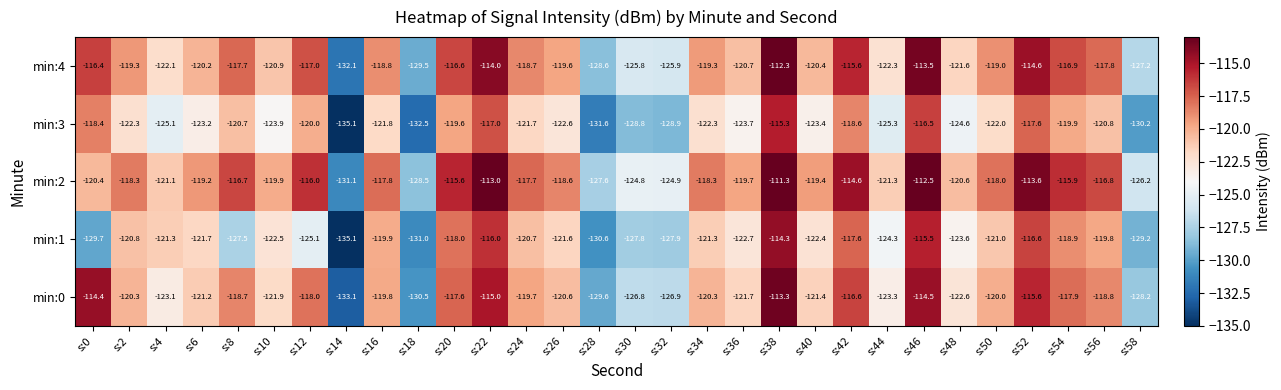

Rank the series by their maximum value, from lowest to highest.

min:3, min:1, min:0, min:4, min:2